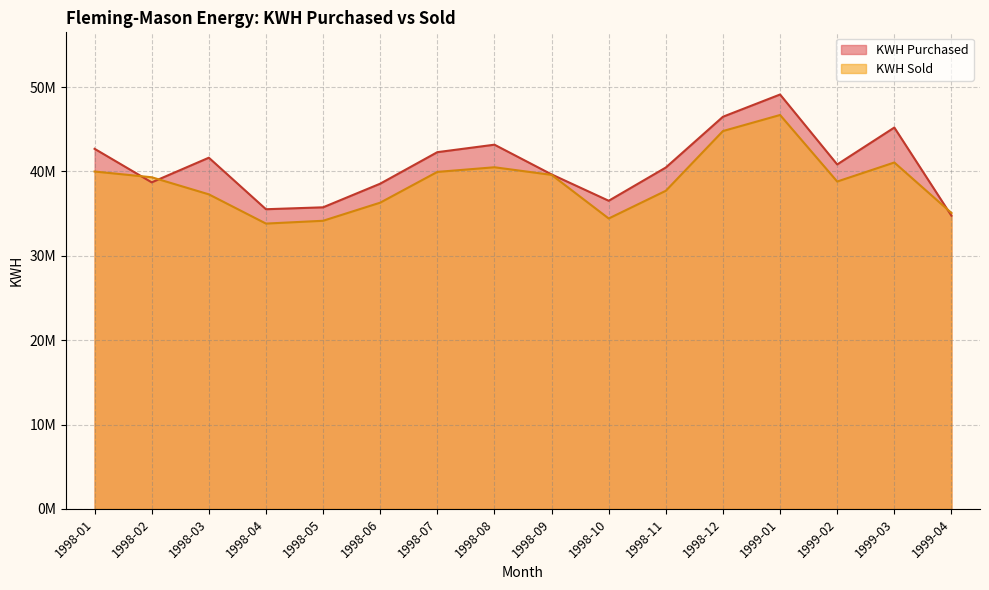

At which label does KWH Sold reach its peak?

1999-01